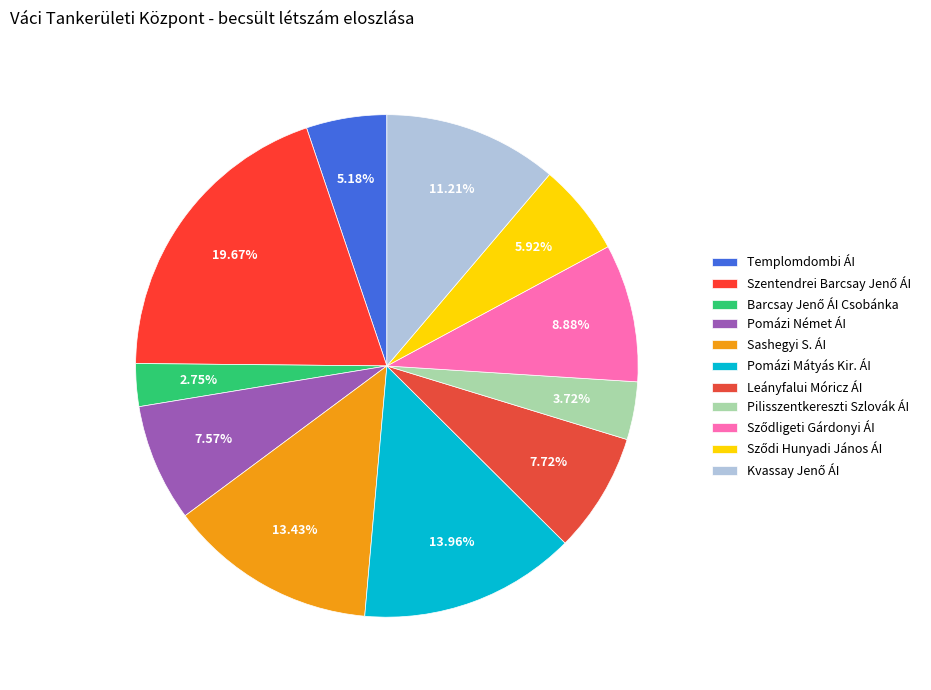

How many slices are in this pie chart?

11